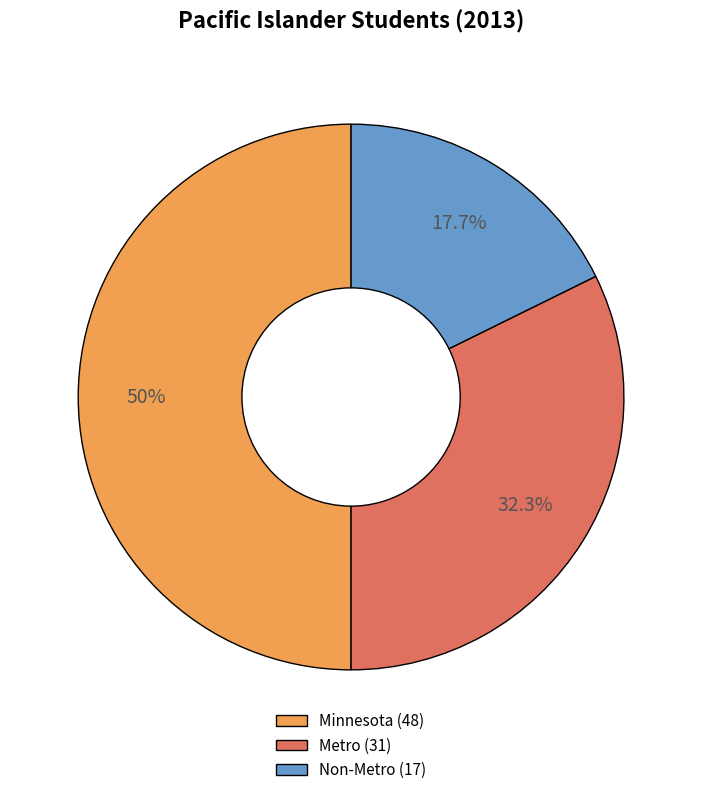

What is the ratio of the value at Metro to the value at Minnesota?

0.6